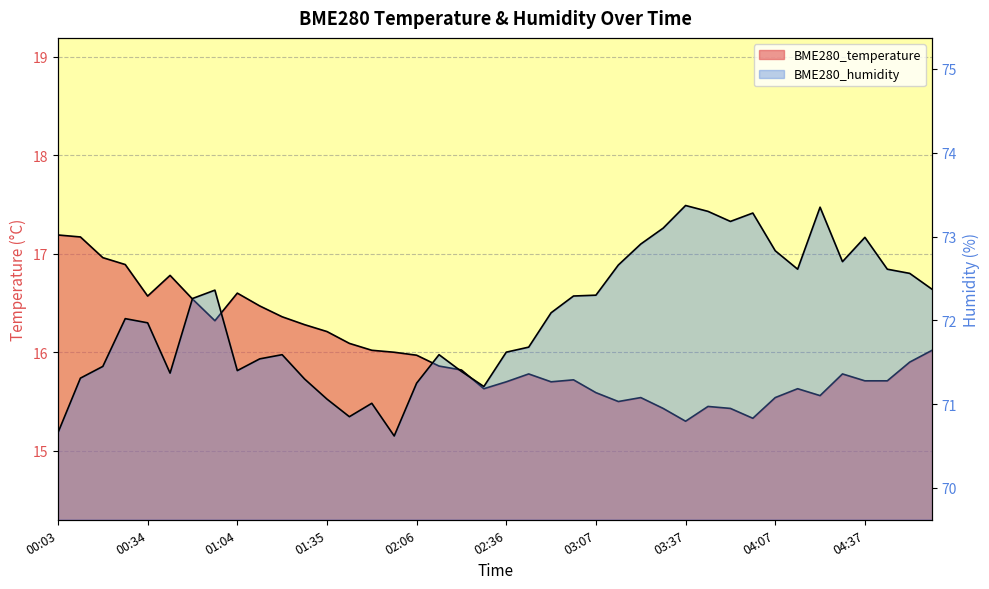

Rank the series at 00:11 from highest to lowest value.

BME280_humidity, BME280_temperature